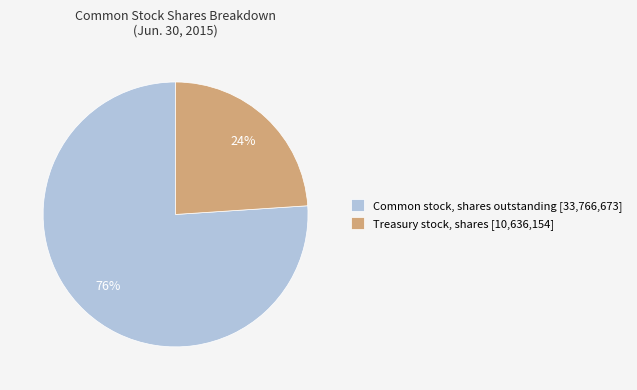

Rank the categories by value from lowest to highest.

Treasury stock, shares, Common stock, shares outstanding